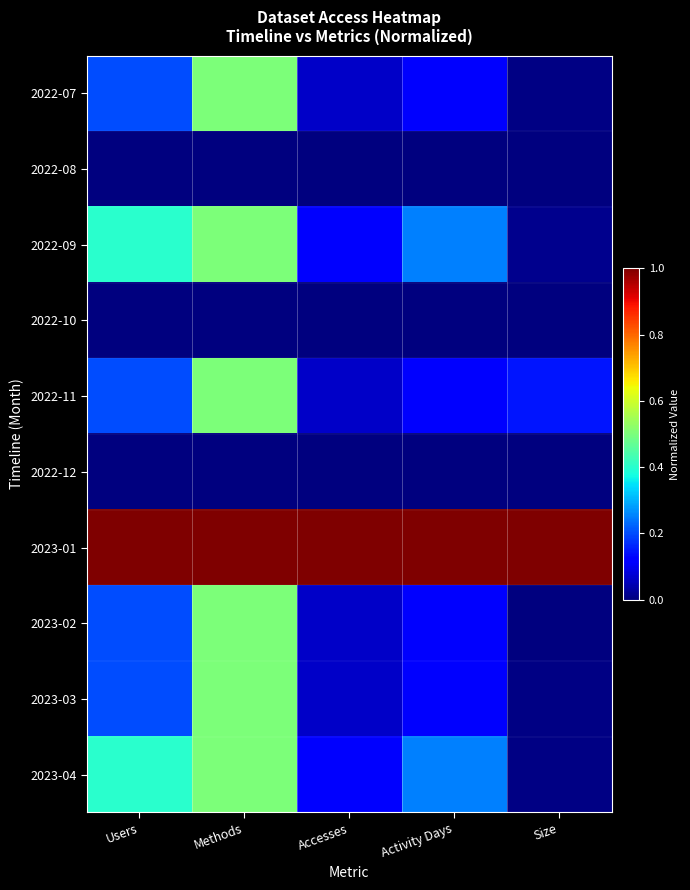

At which category is the sum across all series the highest?

Methods